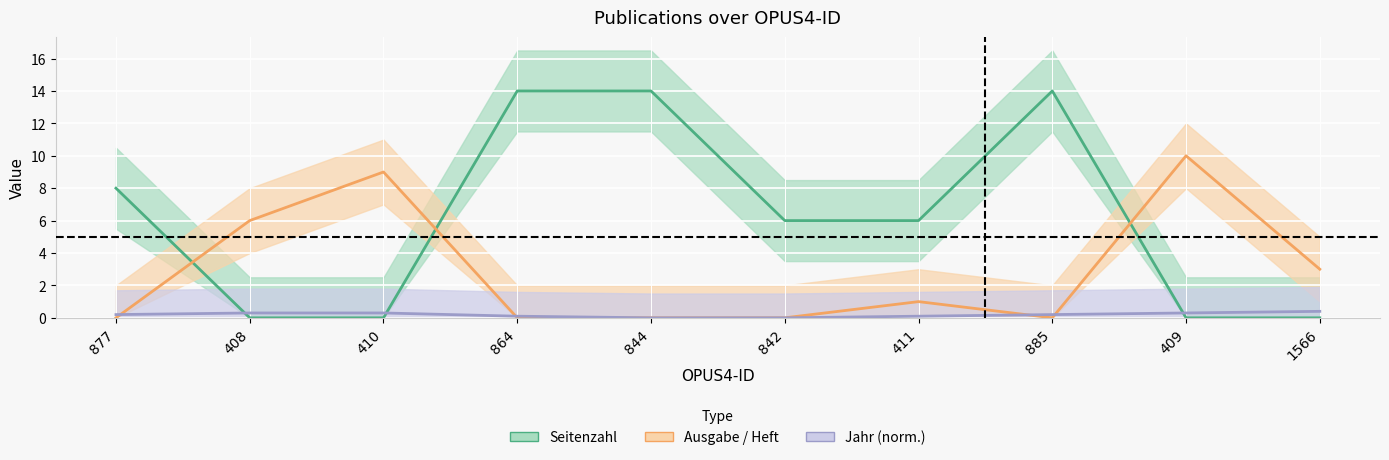

Is this an area chart (filled region under the line)?

No